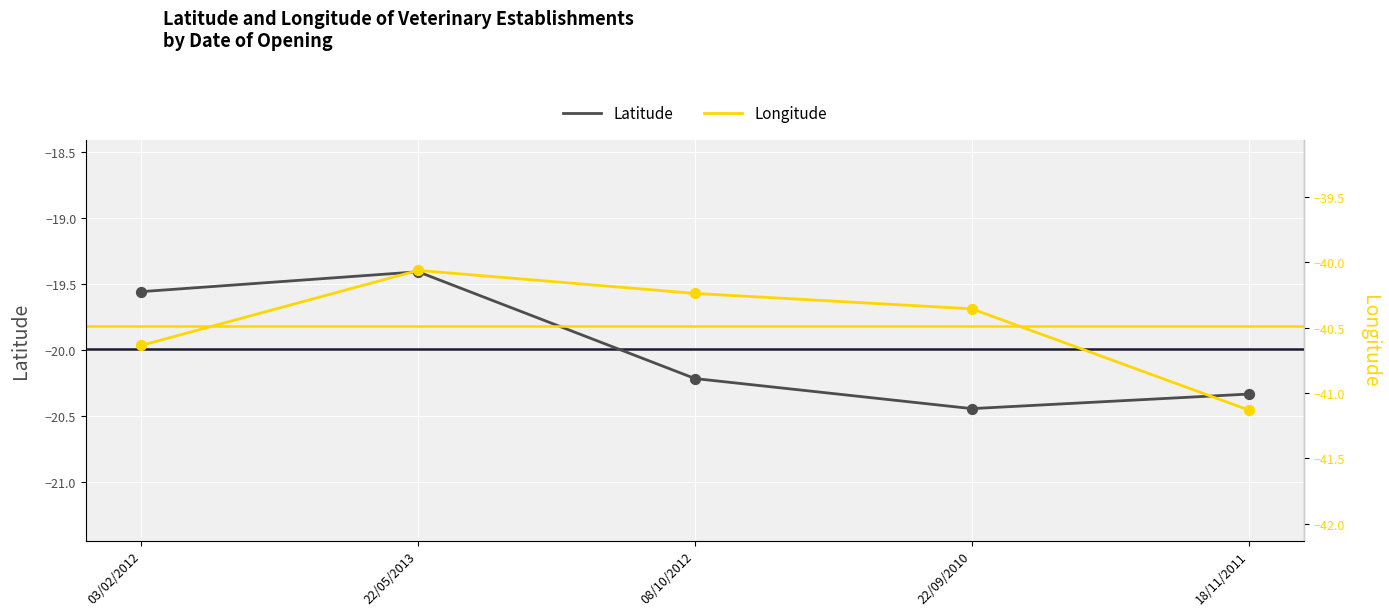

Which series has the largest total across all categories?

Latitude